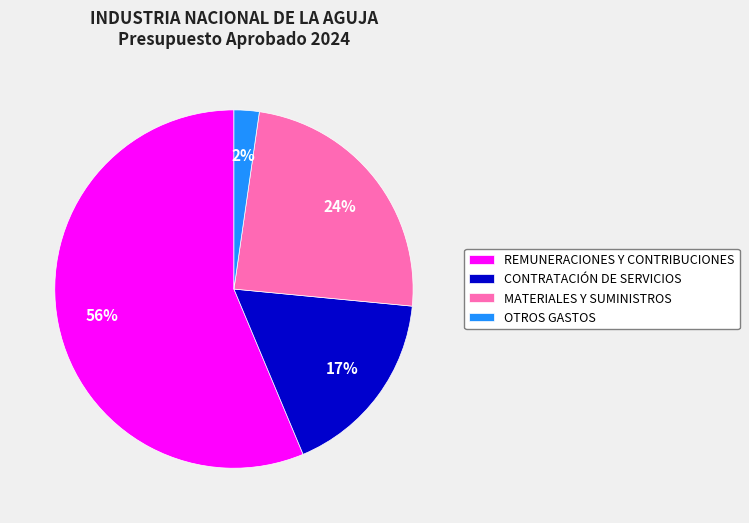

Count the number of slices in the pie.

4